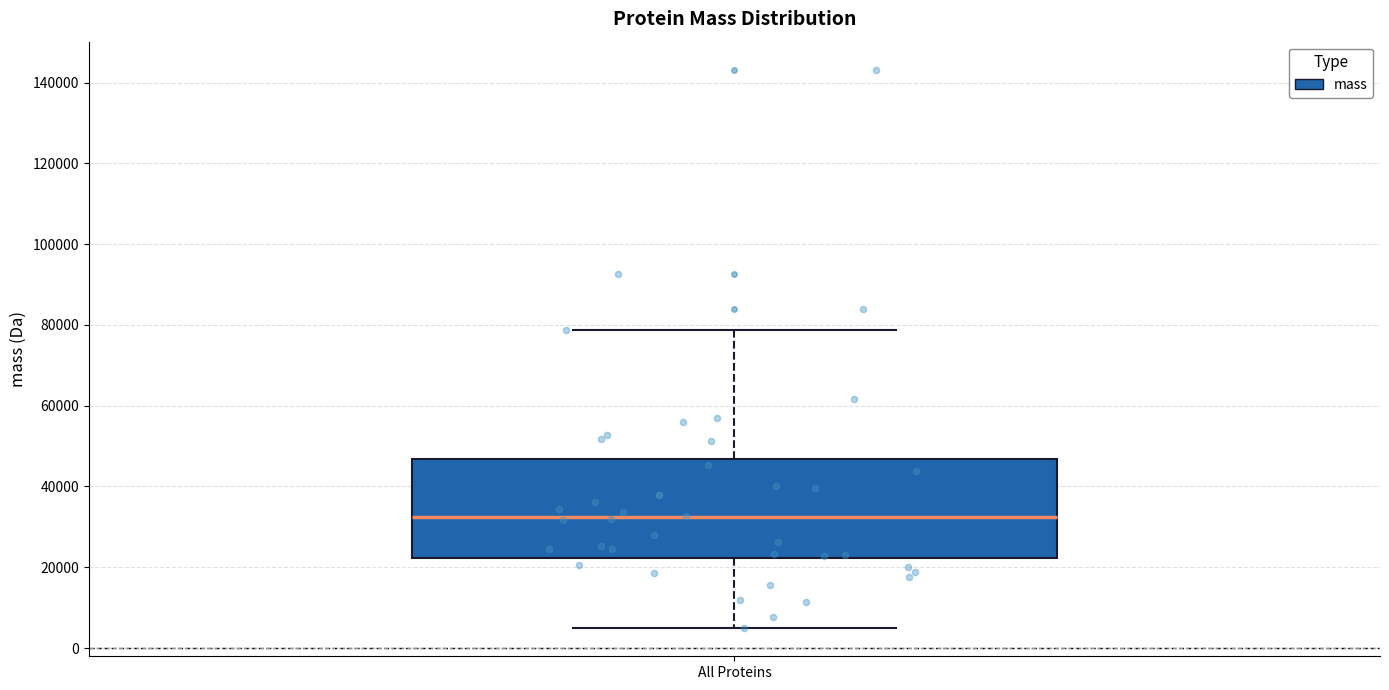

Transcribe this box plot: give where the median line is, the range the box spans, and where the two whiskers end, as read against the y-axis. The values are not printed on the chart, so give them approximately, as read against the axis.

median 32000, box 22000 to 46000, whiskers 4000 to 78000